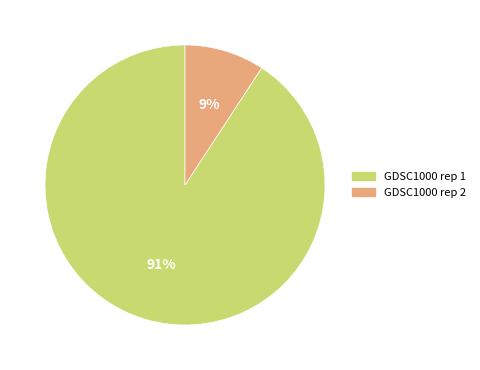

To the nearest percent, what is the combined percentage of GDSC1000 rep 2 and GDSC1000 rep 1?

100%